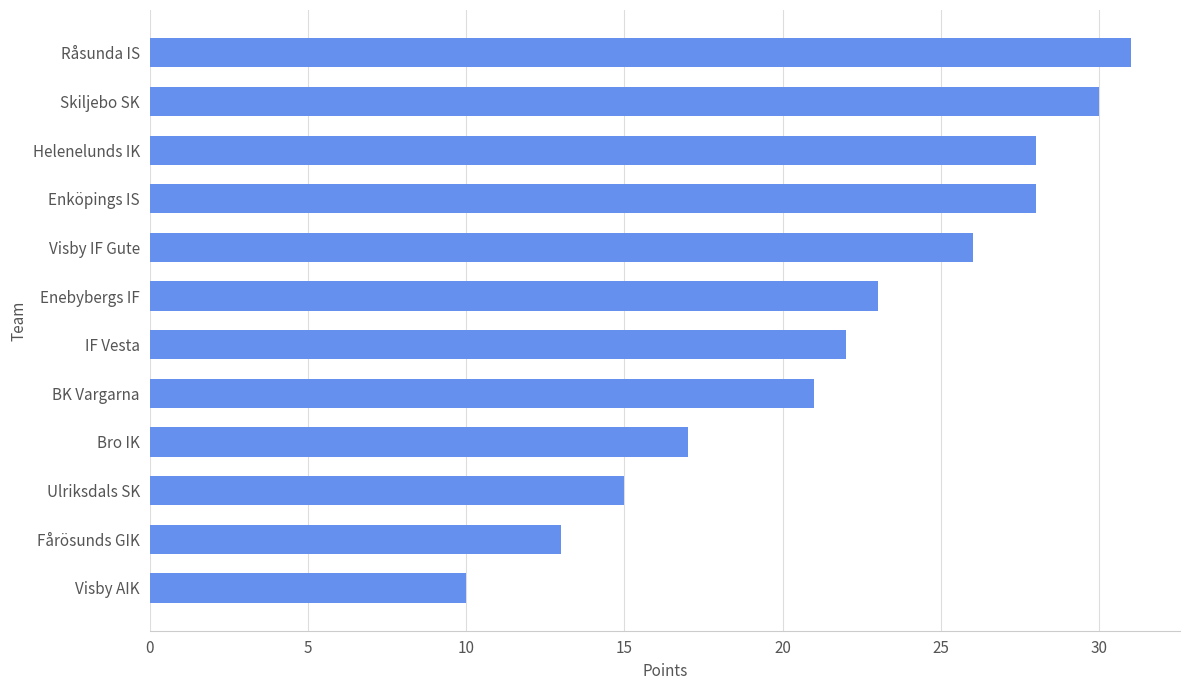

Does the chart contain any negative values?

No